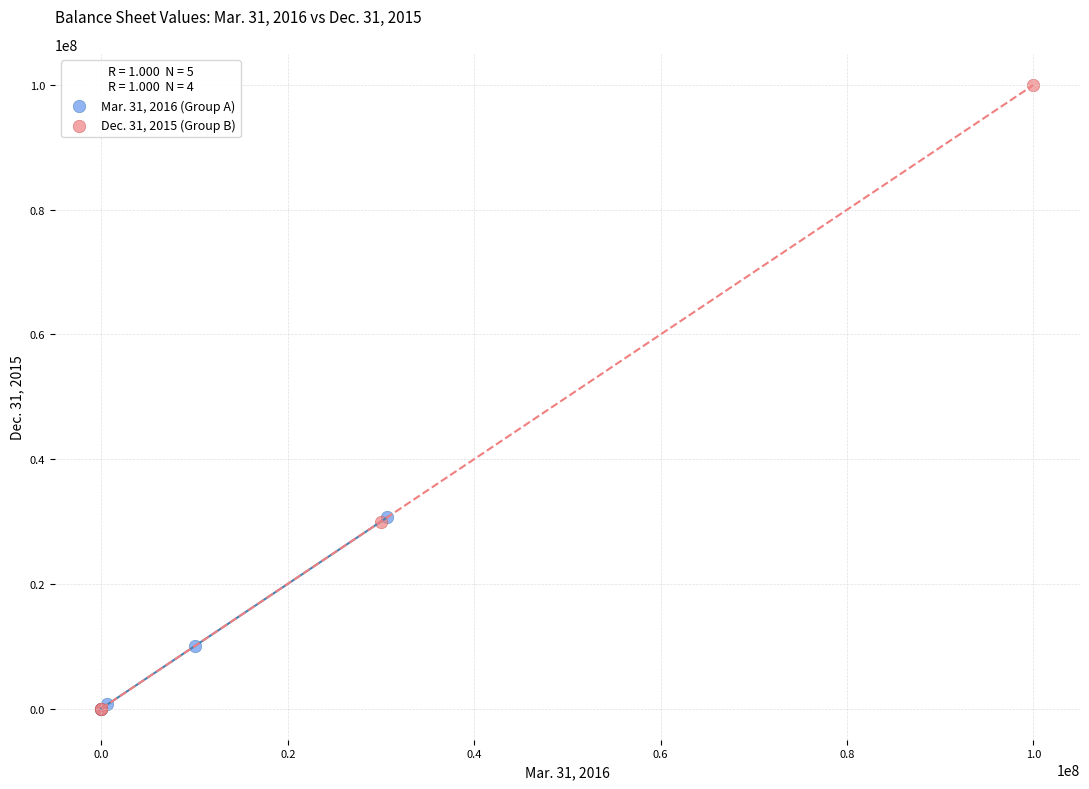

Which series reaches the maximum Y coordinate?

Dec. 31, 2015 (Group B)